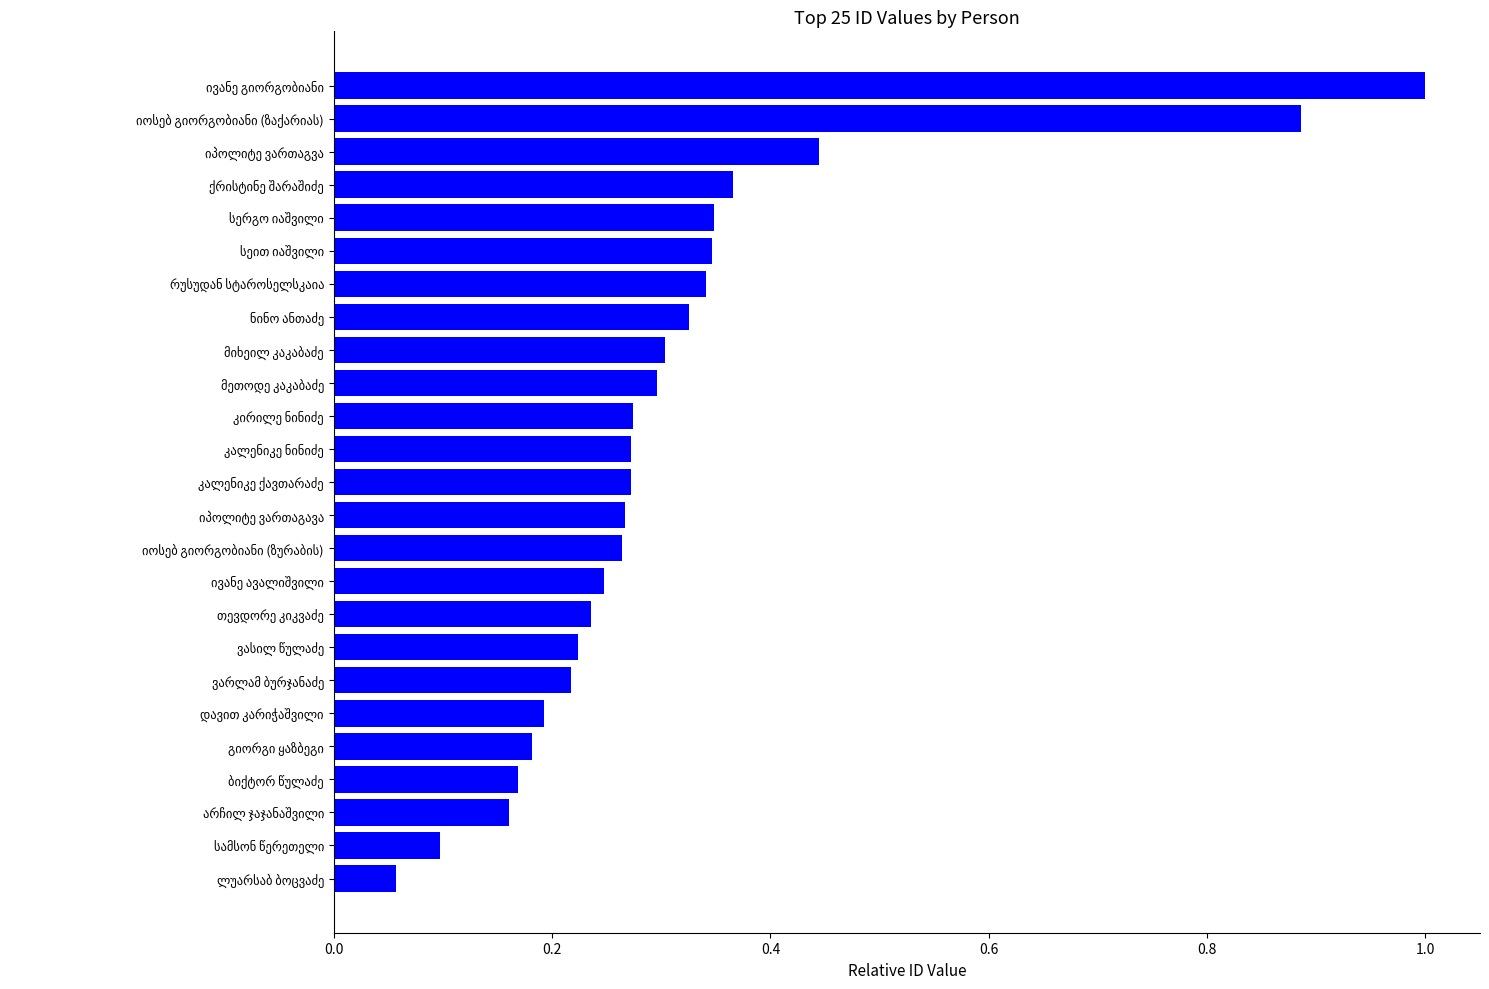

Count the number of categories in the chart.

25